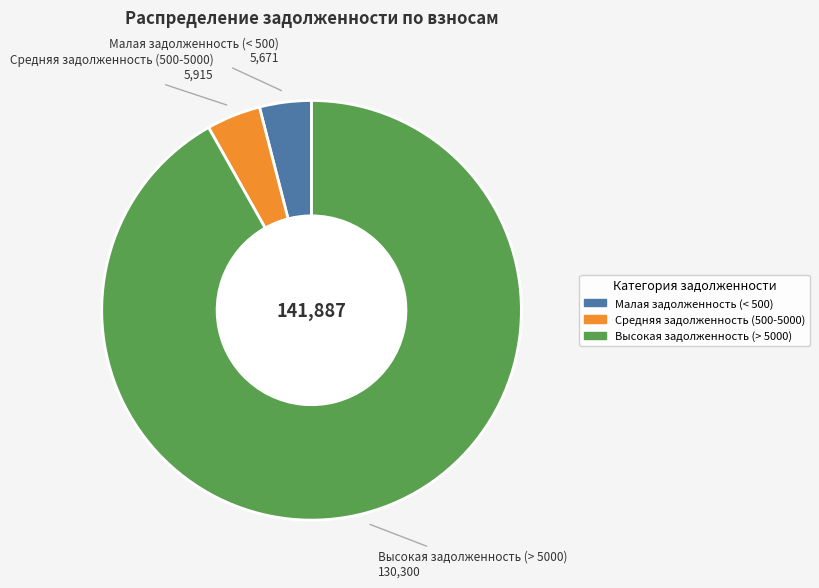

Is there any slice that represents more than half of the pie?

Yes